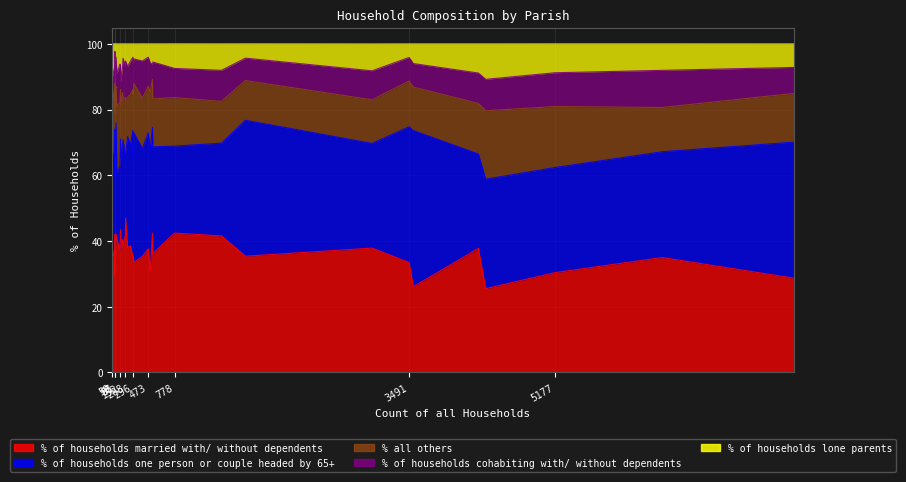

The value of % of households married with/ without dependents at Horton is 21.5. True or false?

False